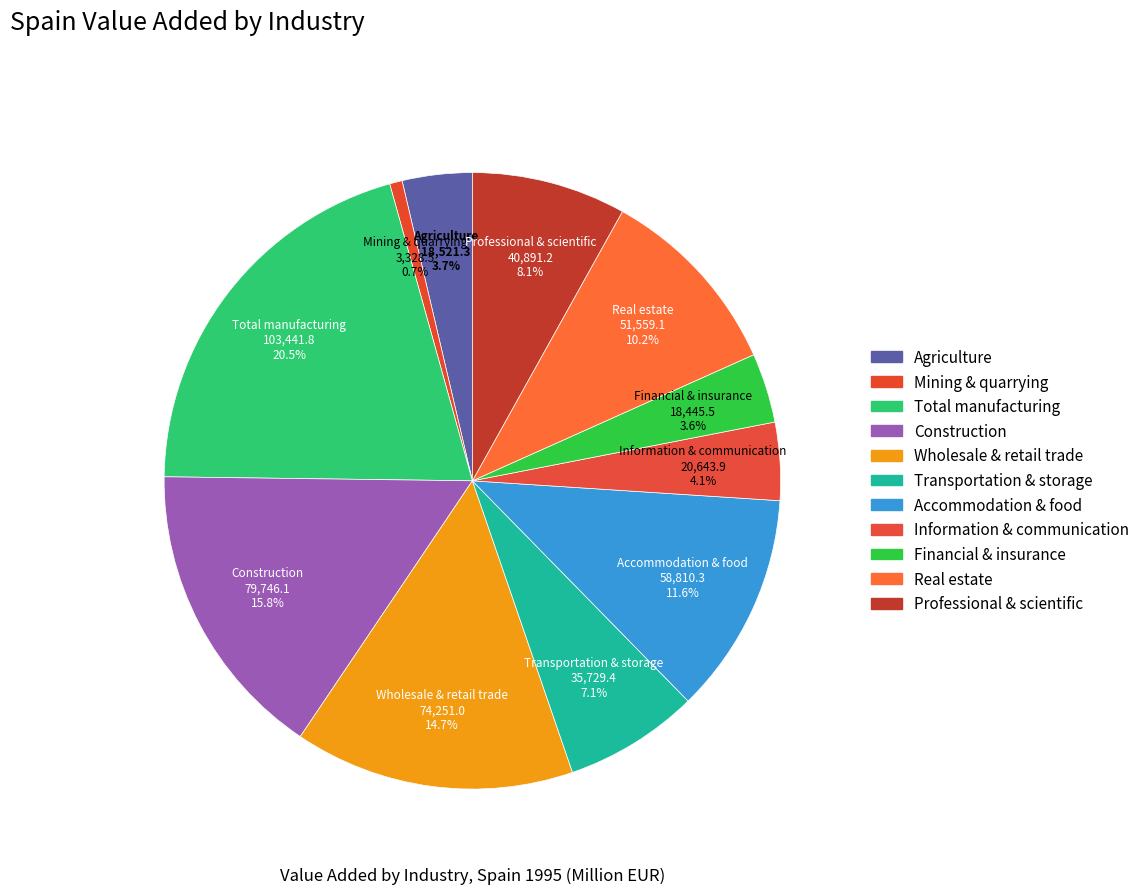

To the nearest percent, what is the average slice percentage?

9%